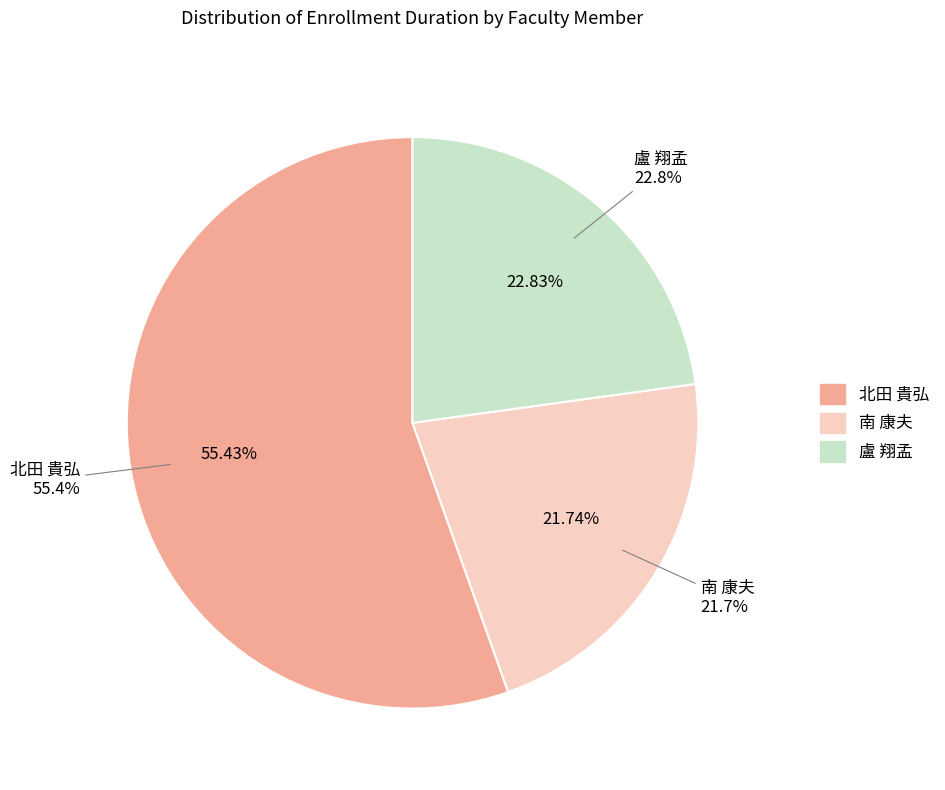

What percentage is the 南 康夫 slice, to the nearest percent?

22%